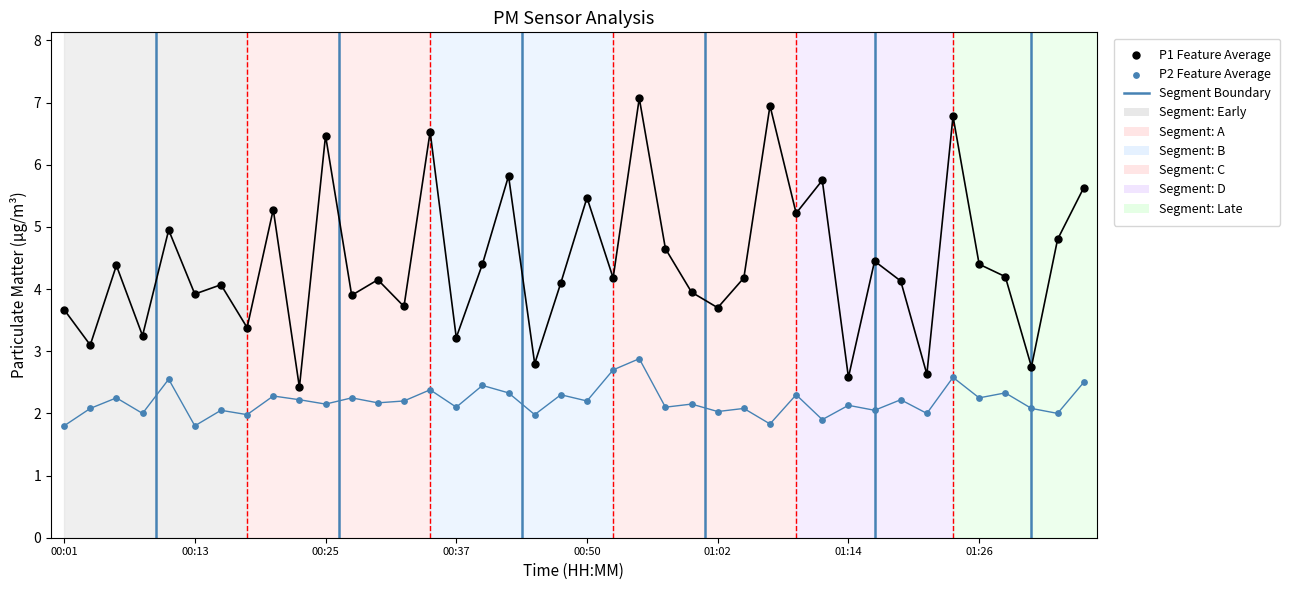

Which series has the widest spread of Y values?

P1 Feature Average